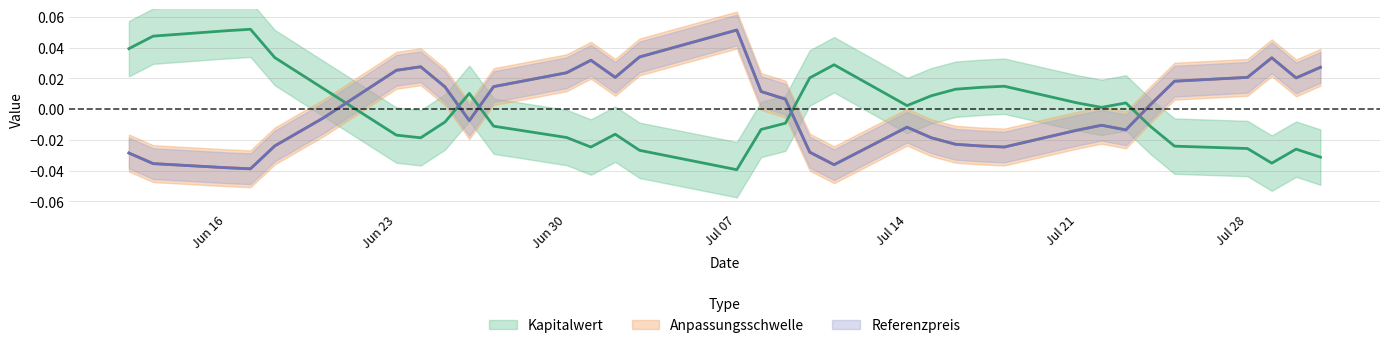

Reading right to left, extract all data points from this chart.

Kapitalwert: -0.0	-0.0	-0.0	-0.0	-0.0	-0.0	0.0	0.0	0.0	0.0	0.0	0.0	0.0	0.0	0.0	0.0	-0.0	-0.0	-0.0	-0.0	-0.0	-0.0	-0.0	-0.0	0.0	-0.0	-0.0	-0.0	0.0	0.0	0.1	0.1	0.0	0.0
Anpassungsschwelle: 0.0	0.0	0.0	0.0	0.0	0.0	-0.0	-0.0	-0.0	-0.0	-0.0	-0.0	-0.0	-0.0	-0.0	-0.0	0.0	0.0	0.1	0.0	0.0	0.0	0.0	0.0	-0.0	0.0	0.0	0.0	-0.0	-0.0	-0.0	-0.0	-0.0	-0.0
Referenzpreis: 0.0	0.0	0.0	0.0	0.0	0.0	-0.0	-0.0	-0.0	-0.0	-0.0	-0.0	-0.0	-0.0	-0.0	-0.0	0.0	0.0	0.1	0.0	0.0	0.0	0.0	0.0	-0.0	0.0	0.0	0.0	-0.0	-0.0	-0.0	-0.0	-0.0	-0.0